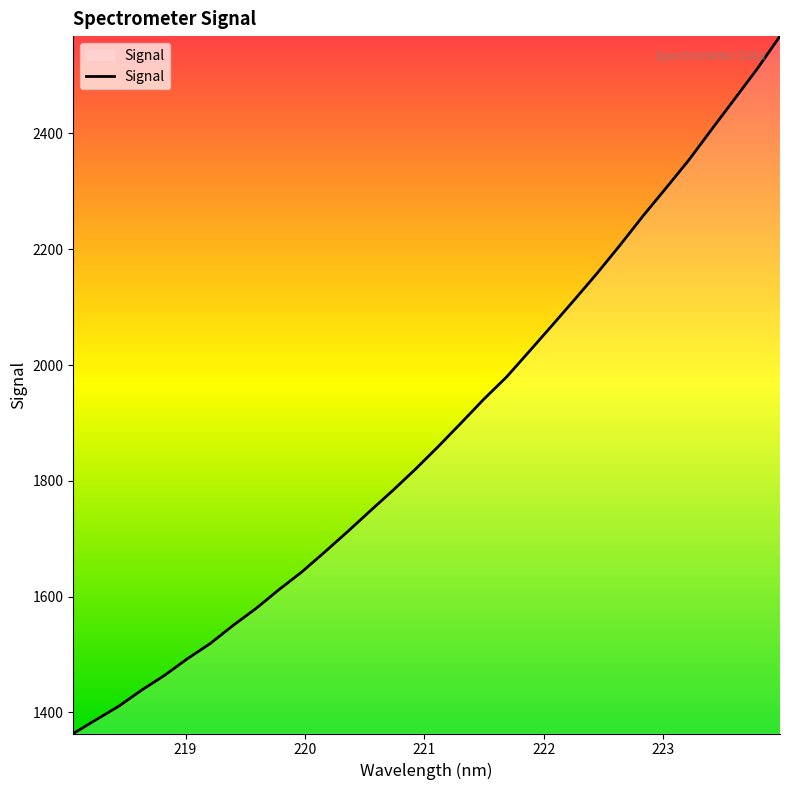

What is the difference between the maximum and minimum values?

1204.5